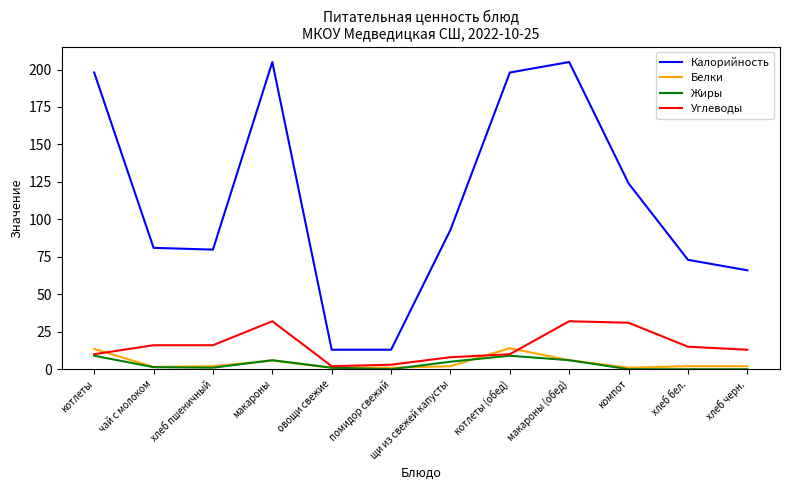

Which series has the largest total across all categories?

Калорийность